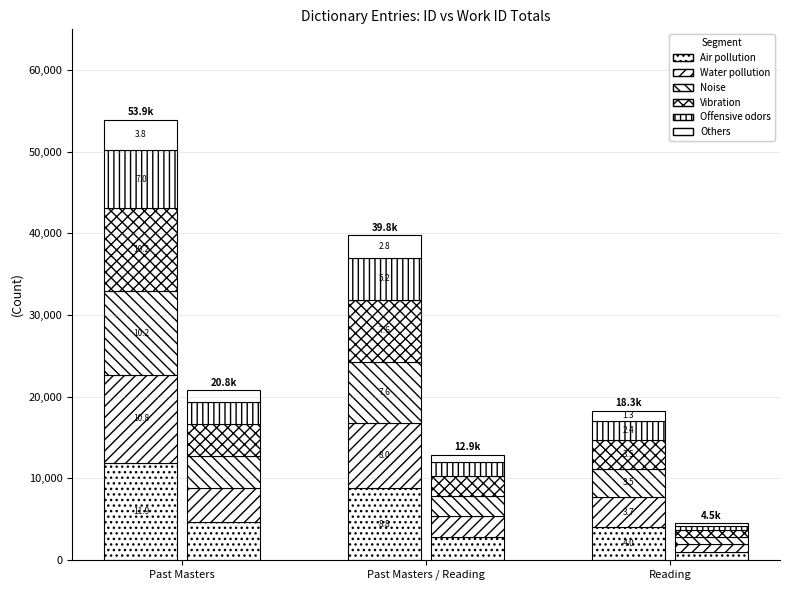

Does the chart contain any negative values?

No